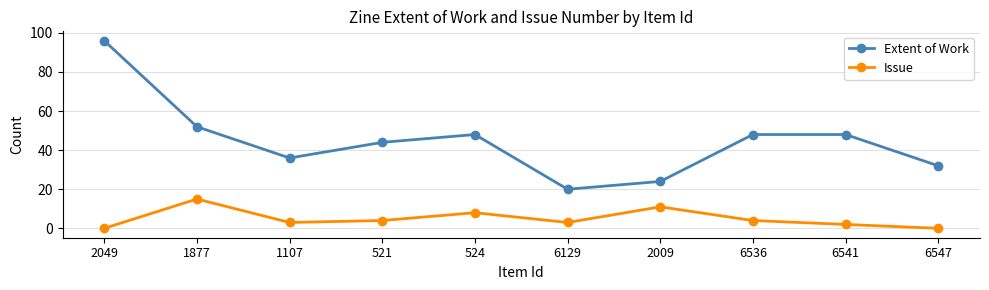

What is the label of the 6th point from the left?

6129